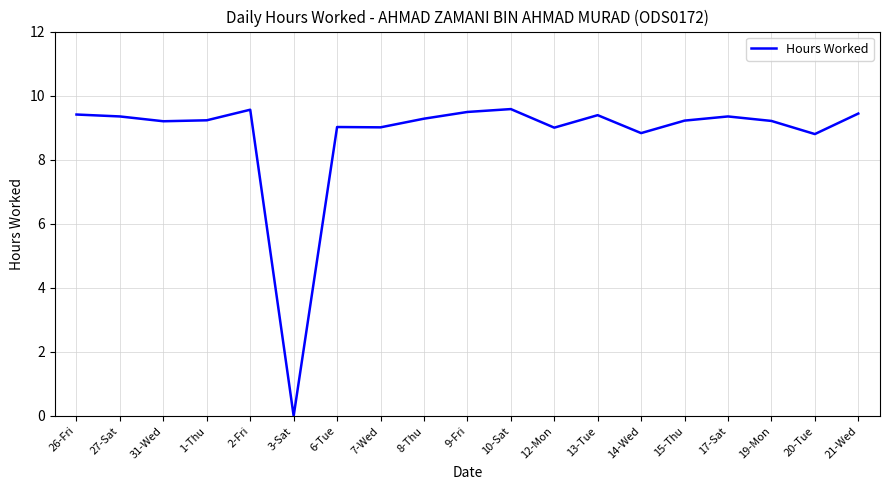

What is the maximum value shown in the chart?

9.6